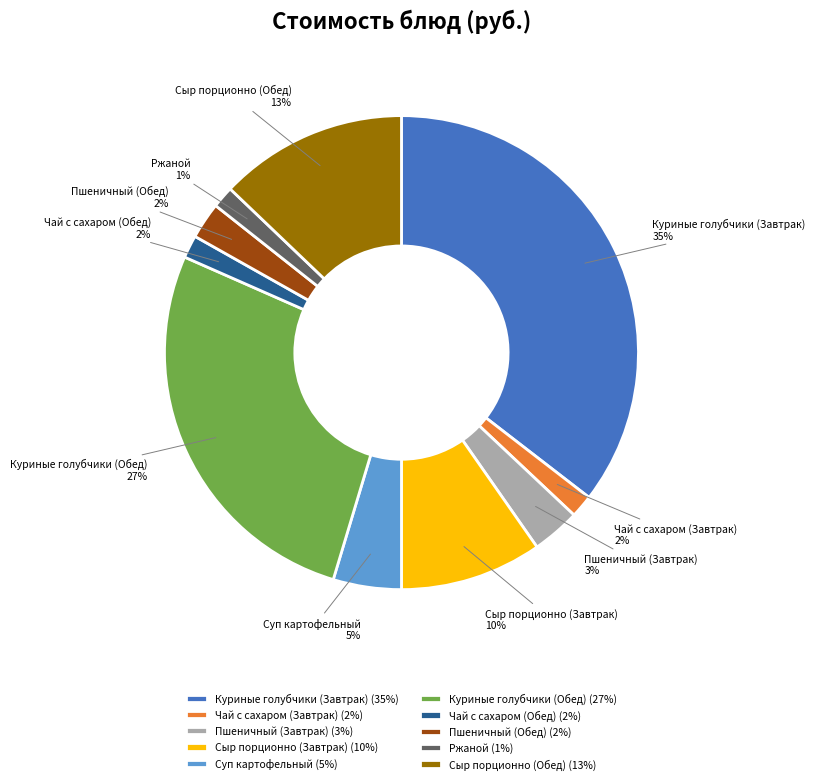

Is Куриные голубчики (Завтрак) the majority of the pie?

No